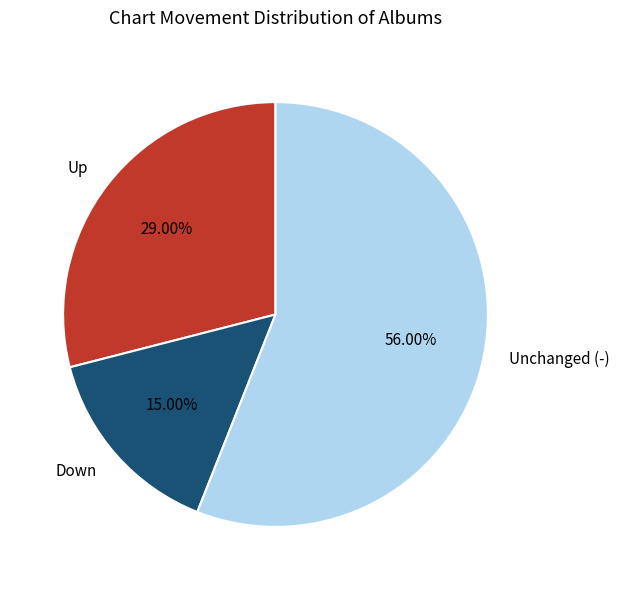

What is the ratio of the value at Unchanged (-) to the value at Down?

3.7